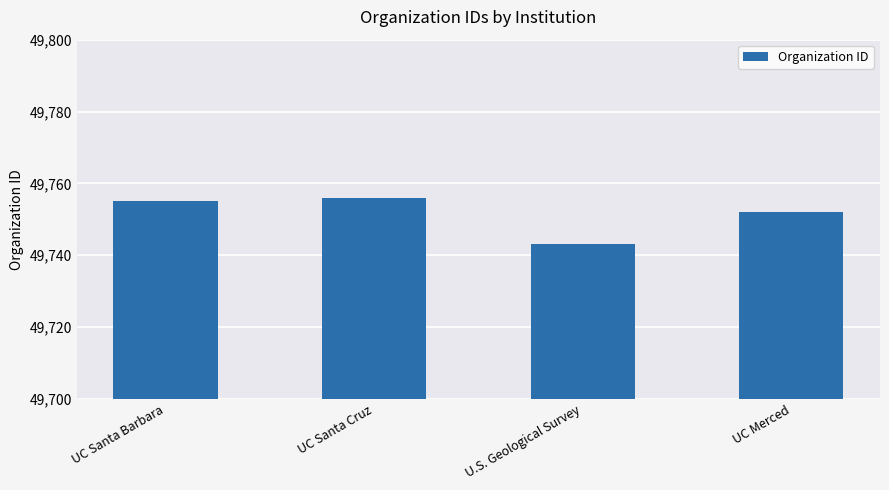

At which label is the value closest to 49749?

UC Merced